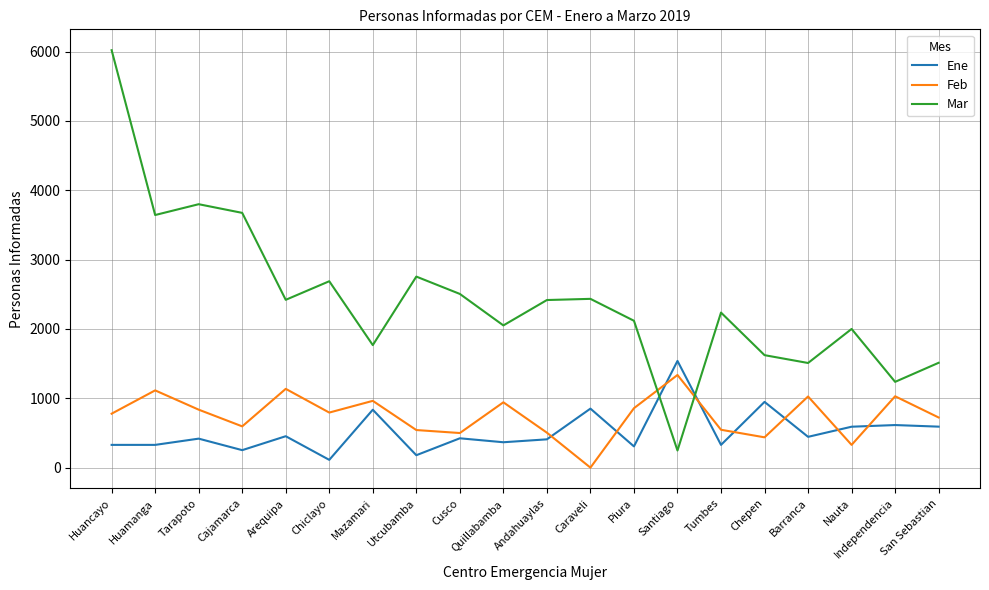

The Feb series shows 73 at Nauta. True or false?

False